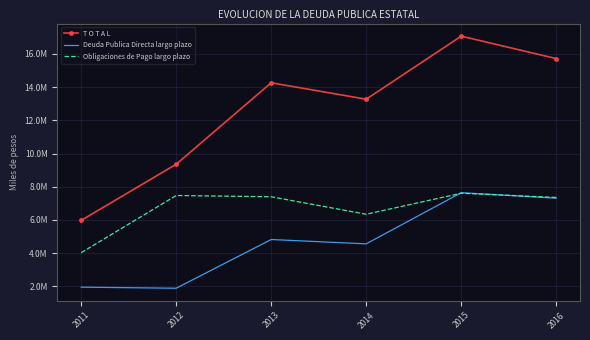

The T O T A L series shows 13768889.3 at 2012. True or false?

False